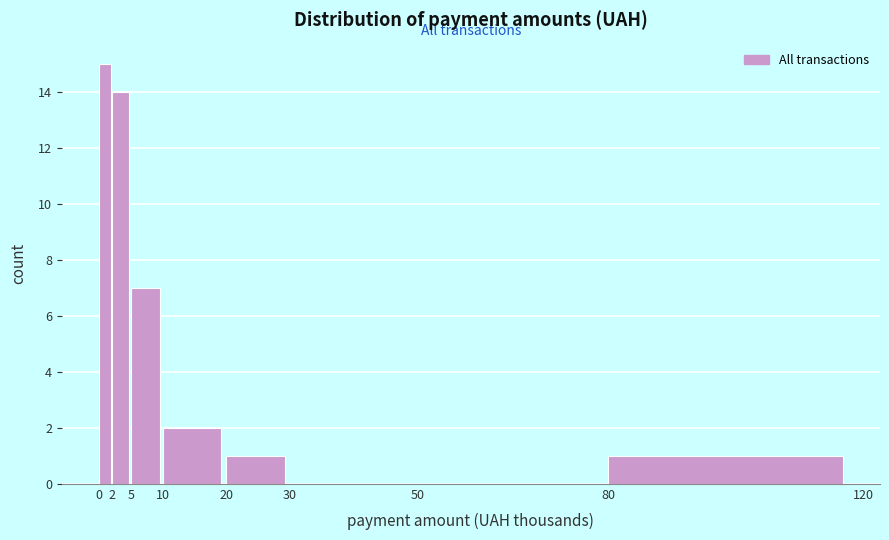

Reading left to right, transcribe this chart: for each bar, give the range it covers on the x-axis and its height. The values are not printed on the chart, so give them approximately, as read against the axis.

0 to 2: 15
2 to 5: 14
5 to 10: 7
10 to 20: 2
20 to 30: 1
30 to 50: 0
50 to 80: 0
80 to 120: 1